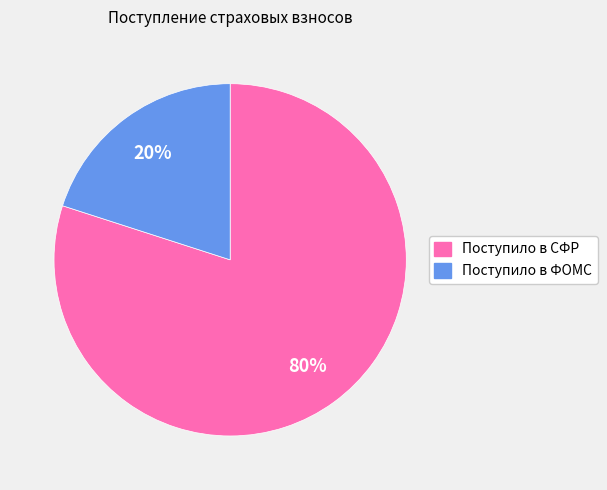

What is the majority slice?

Поступило в СФР